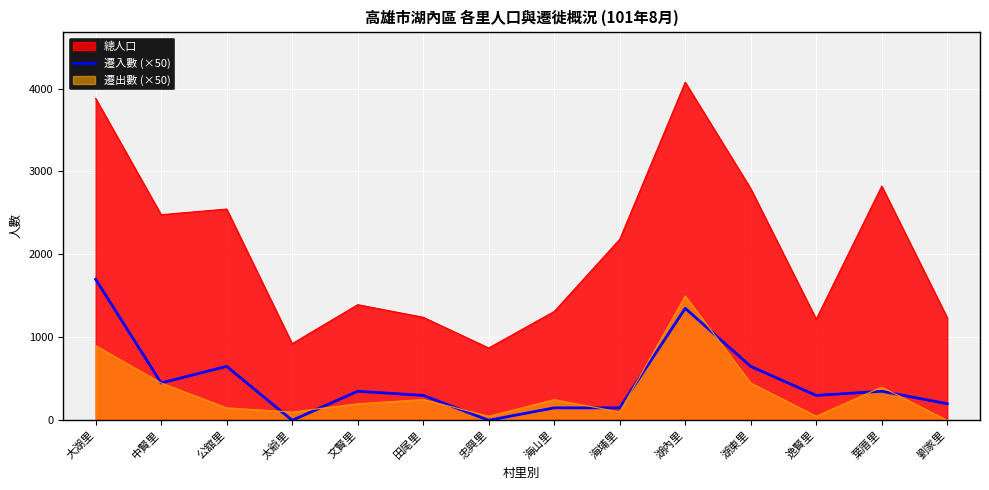

The 遷入數 (×50) series shows 350 at 文賢里. True or false?

True